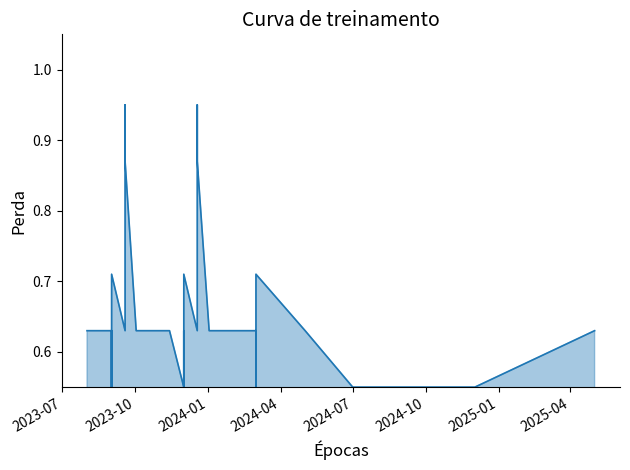

What is the average value?

0.7